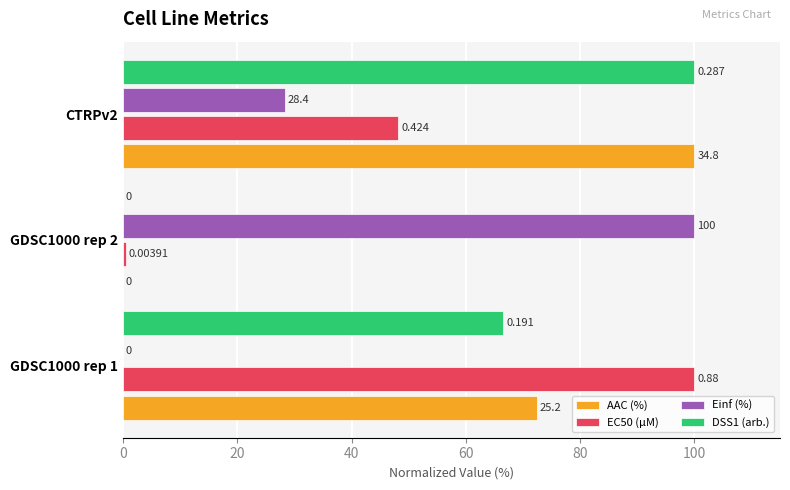

Which series changed the most between GDSC1000 rep 1 and GDSC1000 rep 2?

Einf (%)